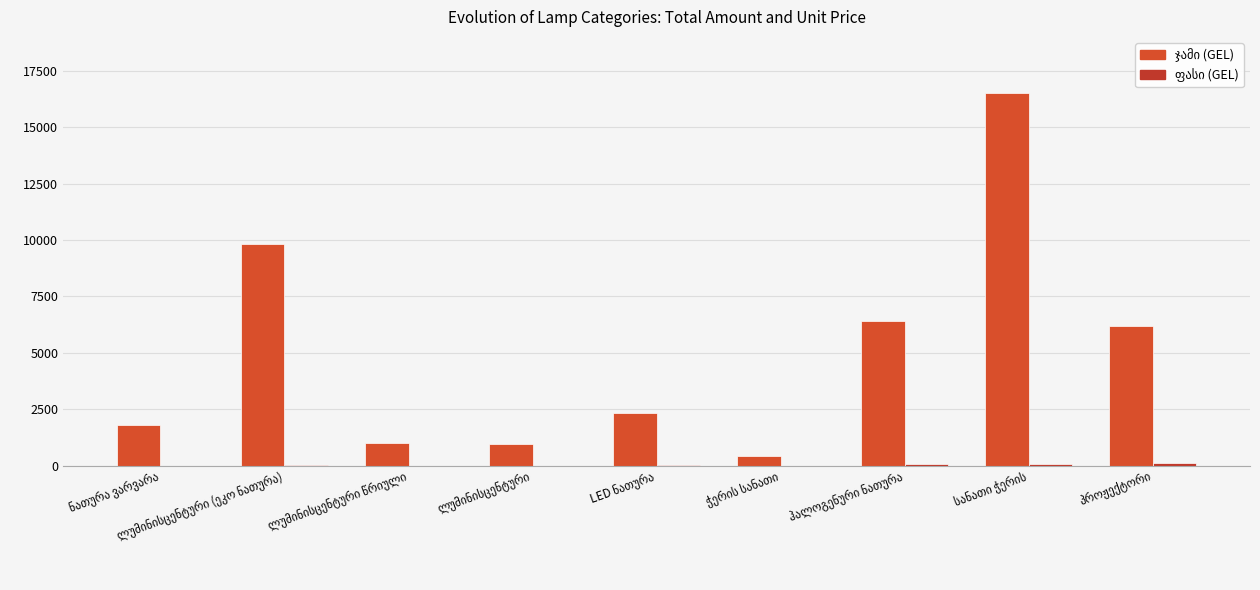

List the series in order of their overall mean, lowest first.

ფასი (GEL), ჯამი (GEL)